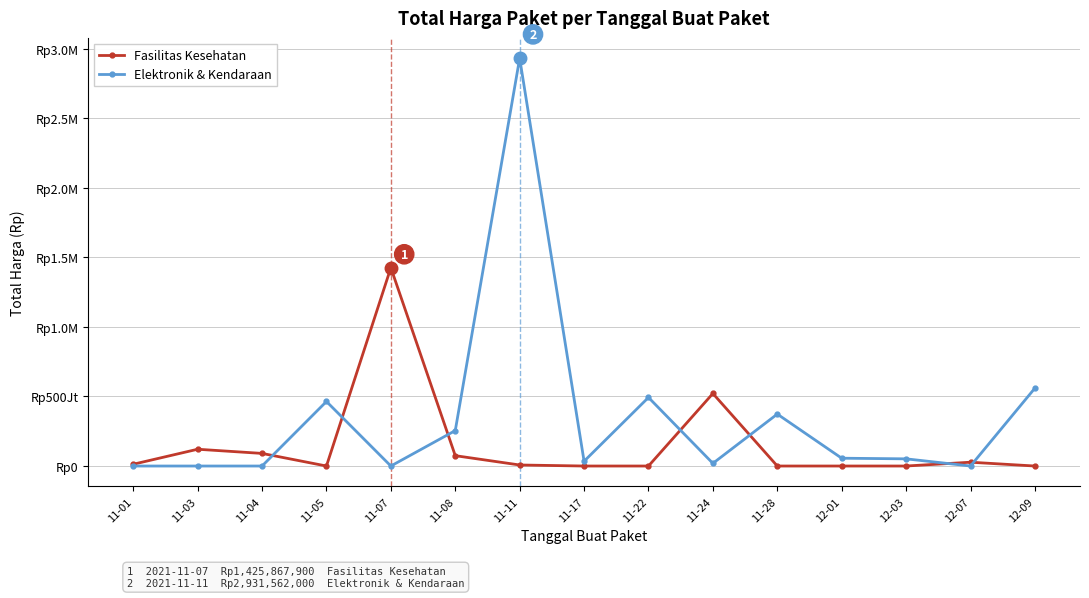

In Fasilitas Kesehatan, how many points are lower than both neighbors (excluding endpoints)?

1